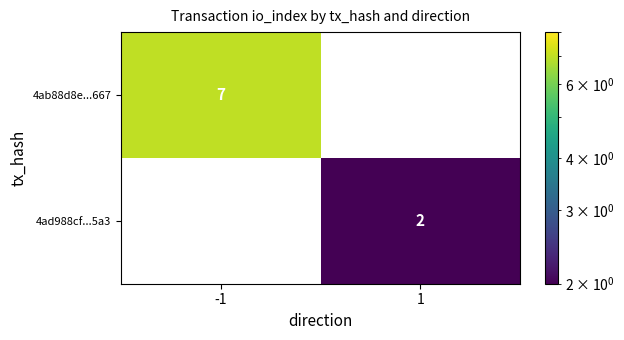

The 4ad988cf...5a3 series shows 2 at 1. True or false?

True